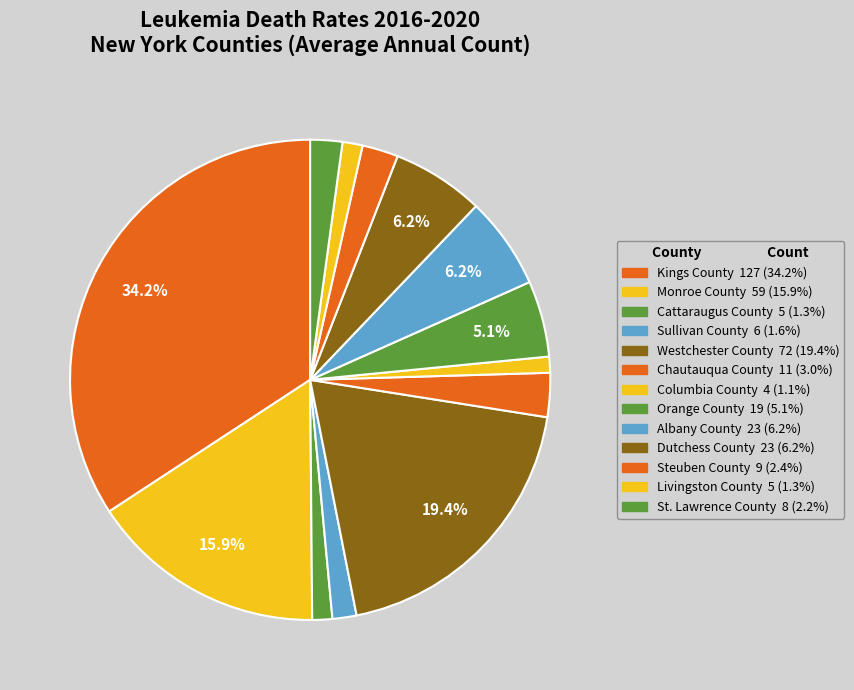

The Orange County slice represents 16% of the pie. True or false?

False